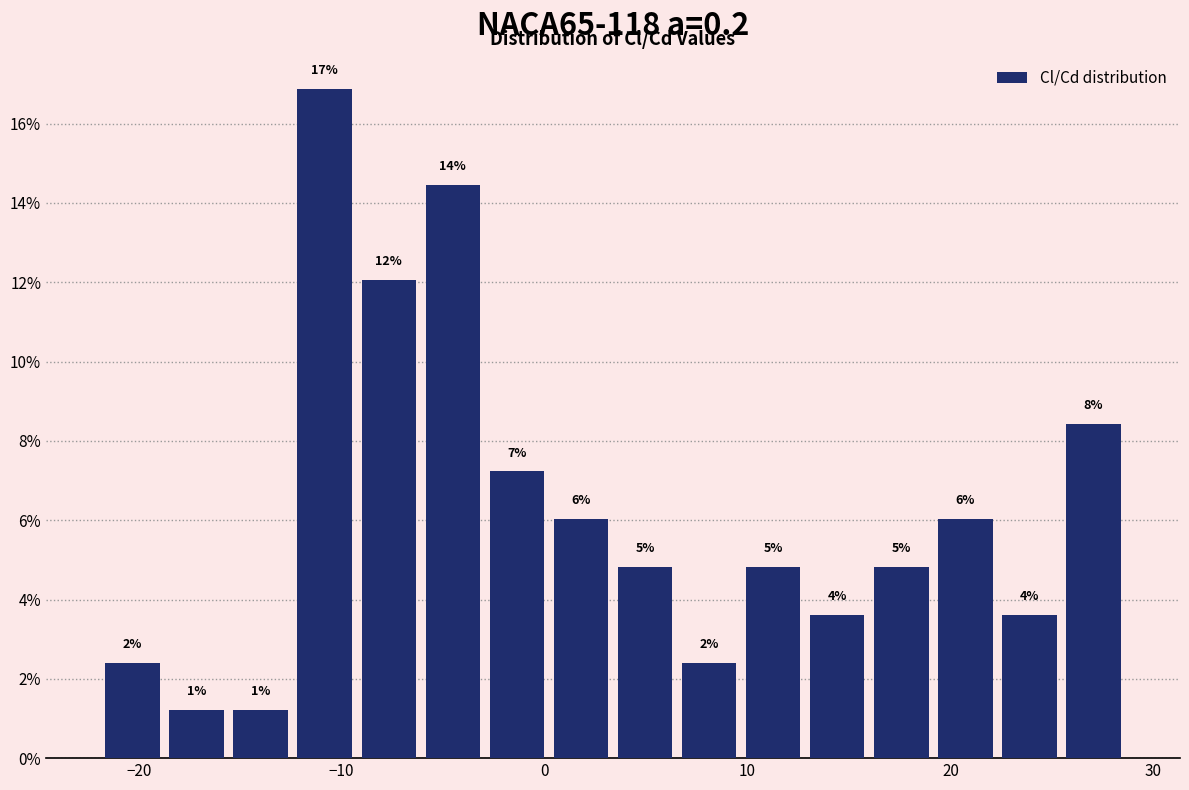

Read against the x-axis, roughly where is the centre of the tallest bar?

-11